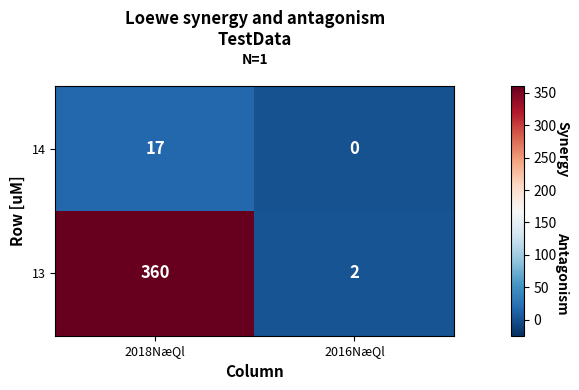

Which series changed the most between 2018NæQl and 2016NæQl?

13